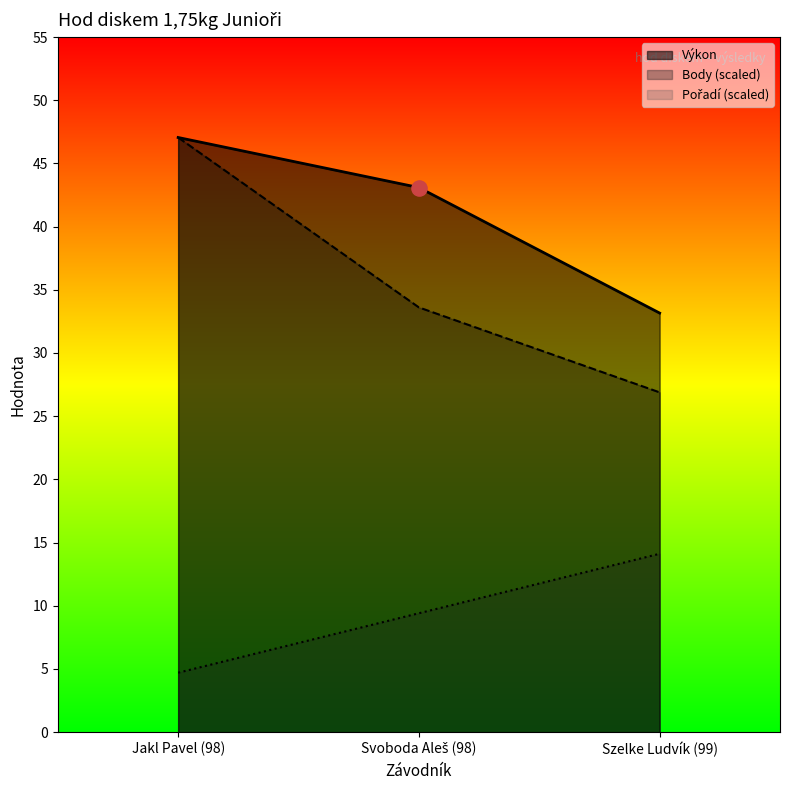

Is the value of Body at Jakl Pavel (98) greater than the value of Pořadí at Jakl Pavel (98)?

Yes